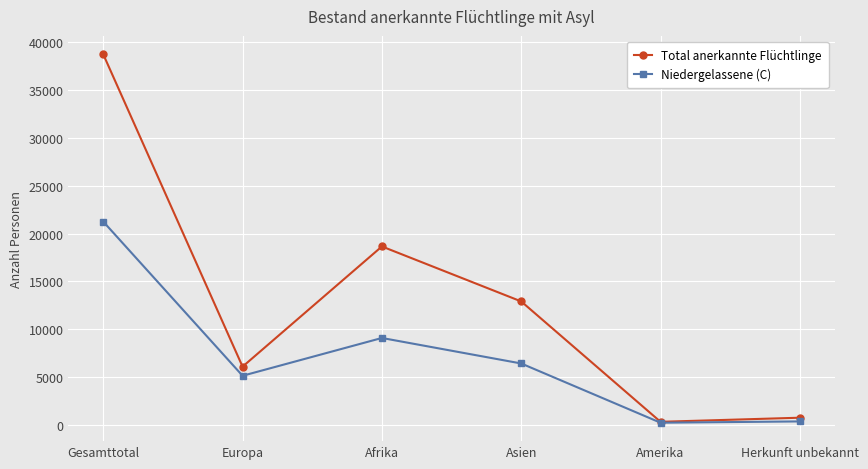

How many interior local peaks does the Niedergelassene (C) series have?

1